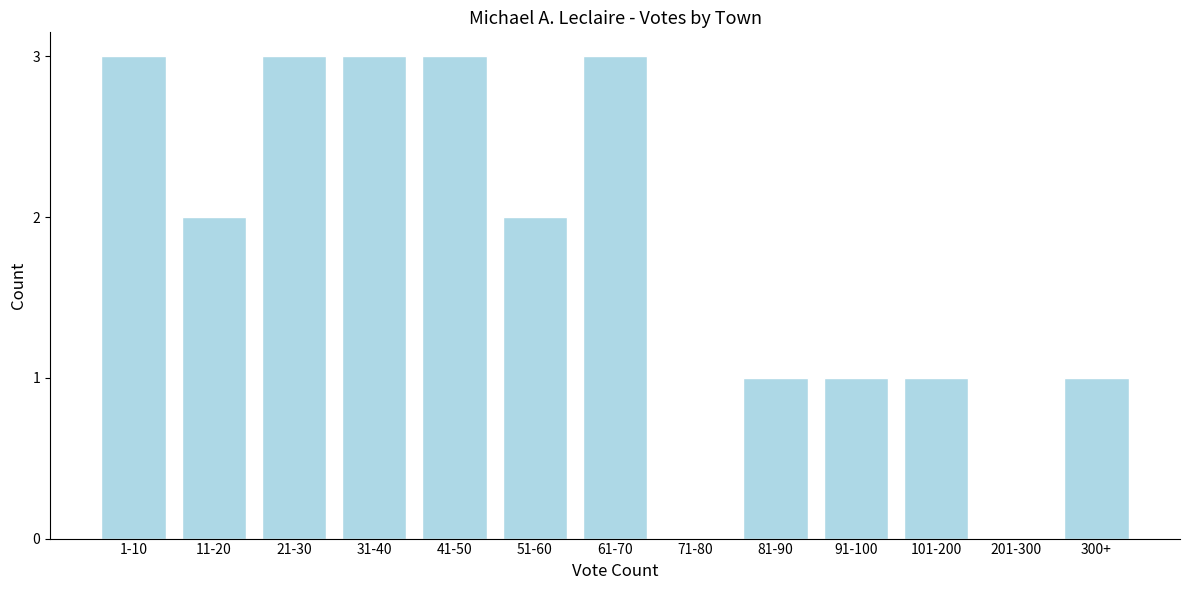

Reading left to right, list all the values displayed in this chart.

1-10=3	11-20=2	21-30=3	31-40=3	41-50=3	51-60=2	61-70=3	71-80=0	81-90=1	91-100=1	101-200=1	201-300=0	300+=1